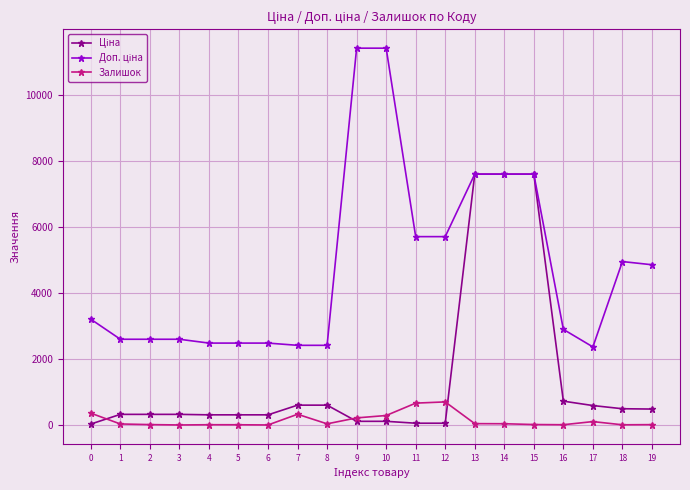

What is the maximum value shown in the chart?

11410.0